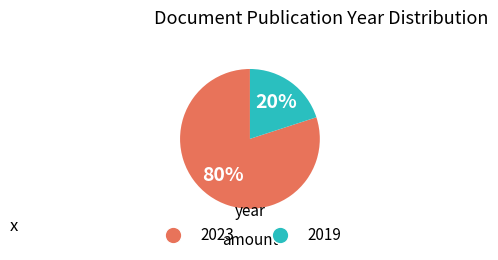

To the nearest percent, what portion does 2023 represent?

80%